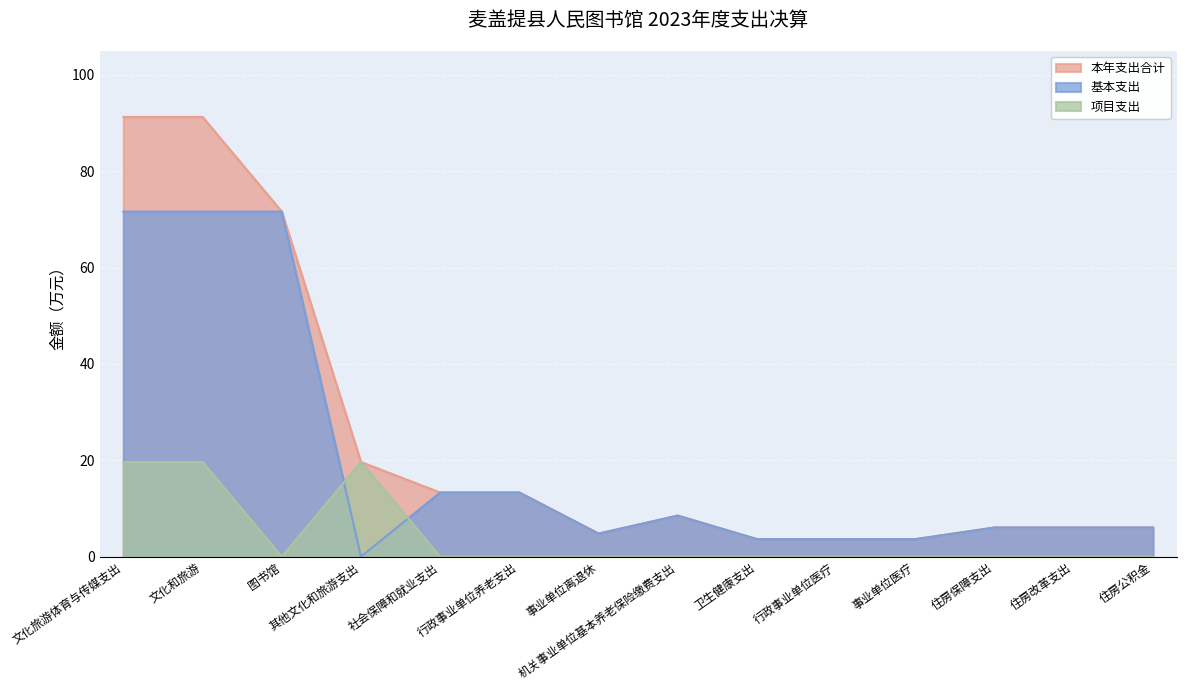

At which category is the sum across all series the highest?

文化旅游体育与传媒支出